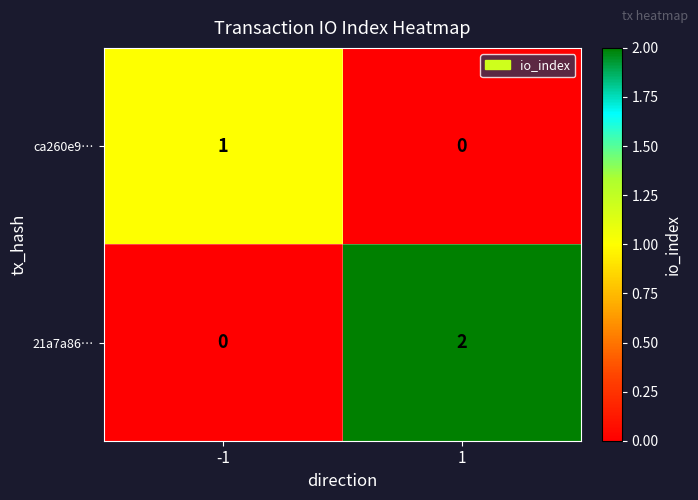

Reading left to right, what are all the values shown in this chart?

ca260e9…: -1=1	1=0
21a7a86…: -1=0	1=2